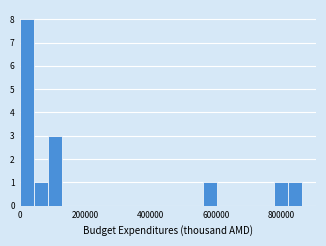

Around what value on the x-axis is the tallest bar? Give the approximate position of its centre, as read against the axis.

20000